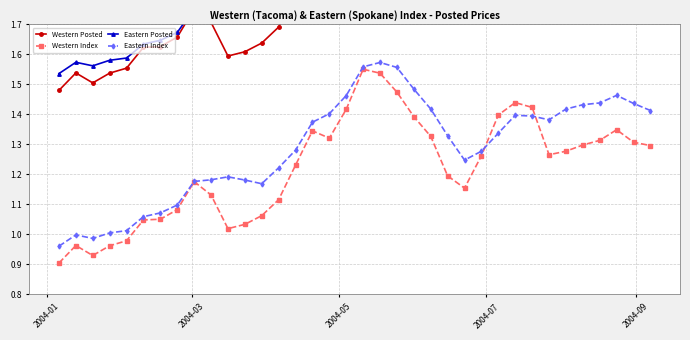

Is this an area chart (filled region under the line)?

No